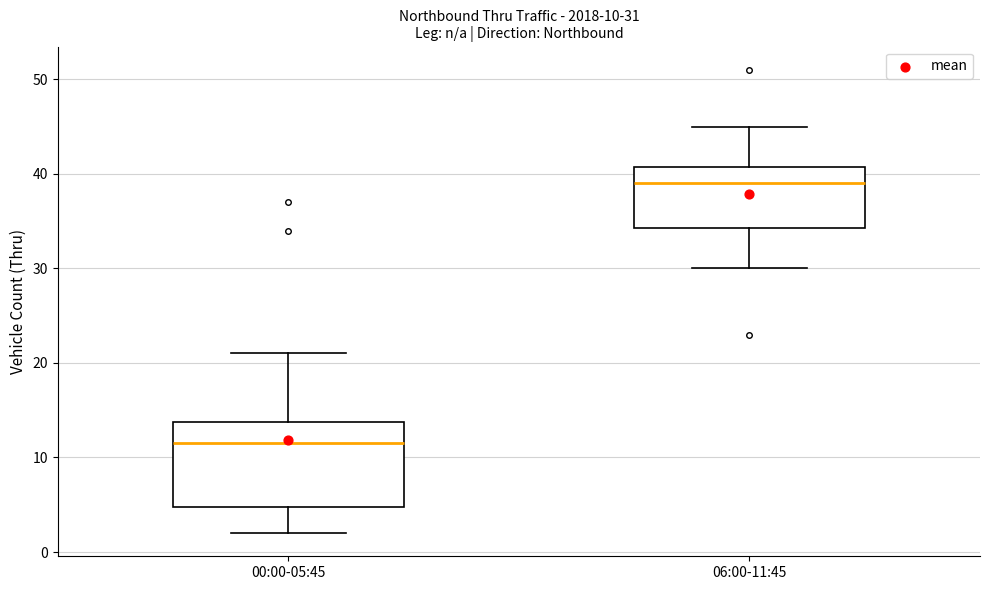

Which box has the lowest median line?

00:00-05:45